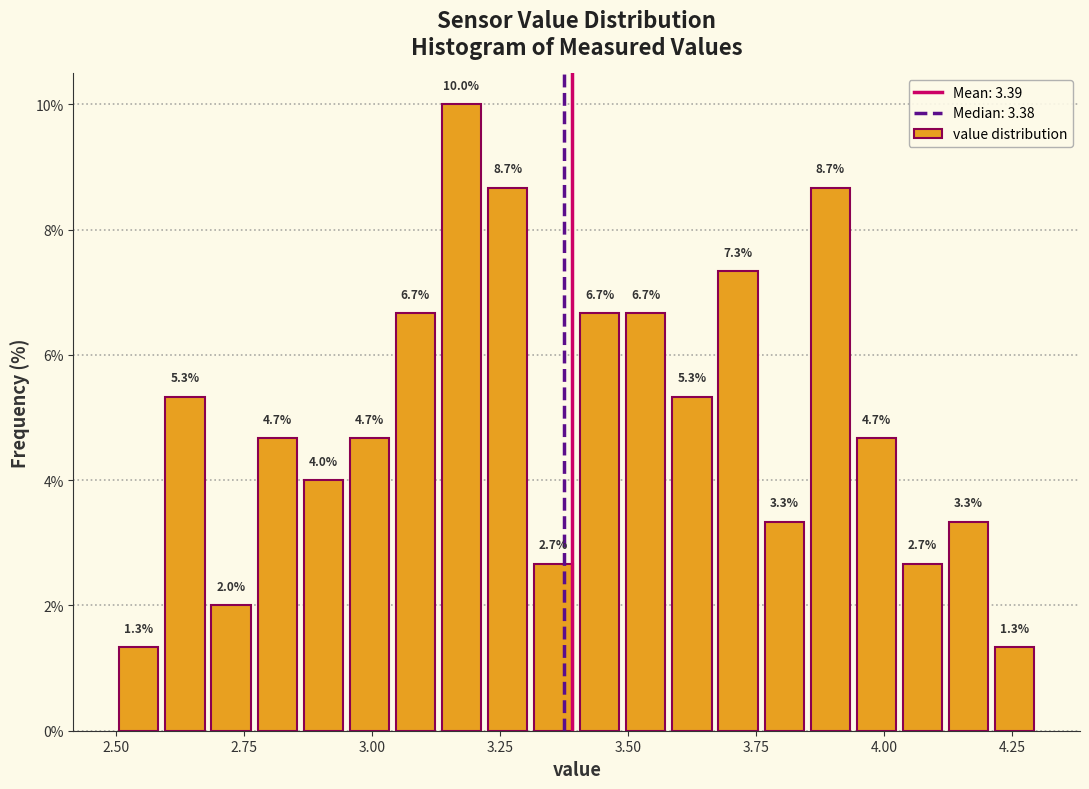

Read against the x-axis, roughly where is the centre of the tallest bar?

3.20